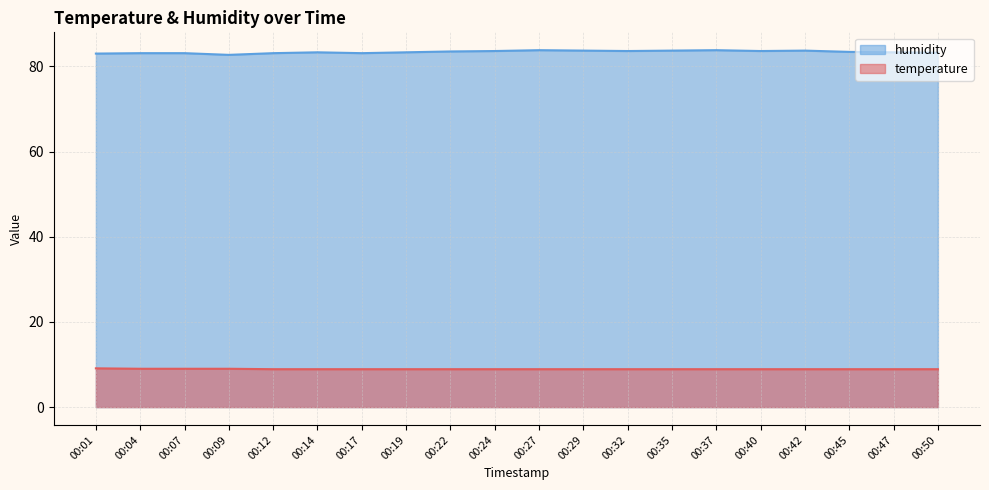

Read the humidity value at 00:19.

83.3